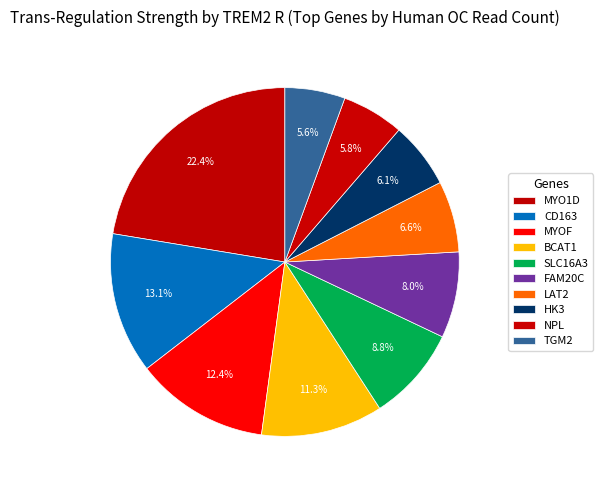

Count the number of slices in the pie.

10